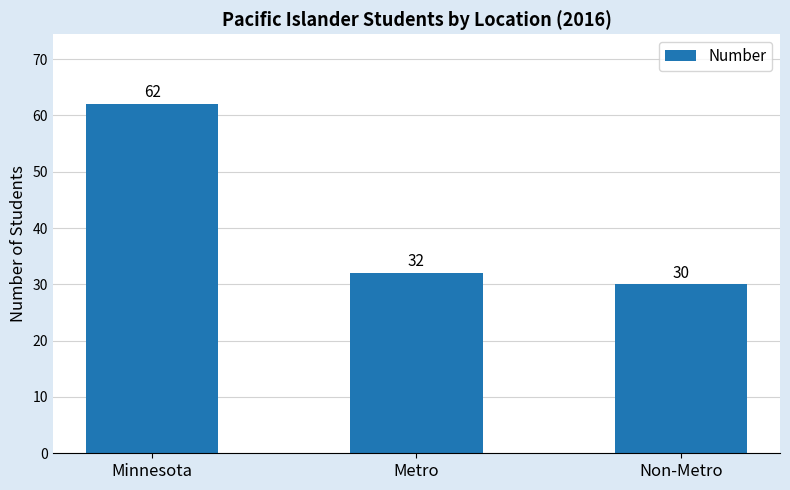

At which label is the value closest to 46?

Metro